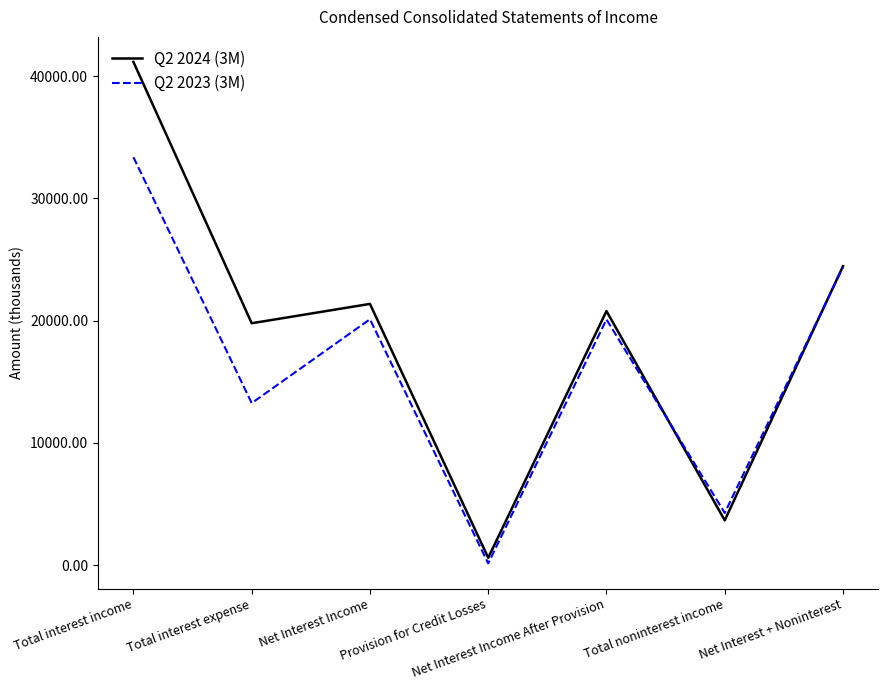

Where does the Q2 2024 (3M) series first go above 20788?

Total interest income